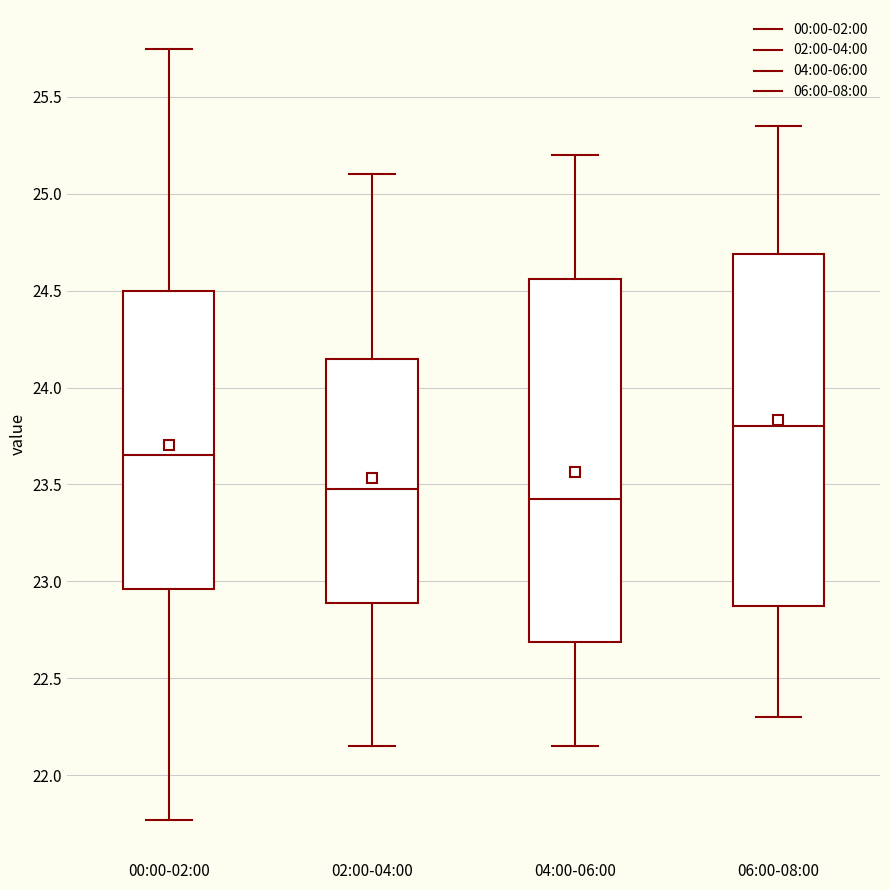

Where does the median line of the box for 04:00-06:00 sit on the y-axis? The values are not printed on the chart, so give them approximately, as read against the axis.

23.45